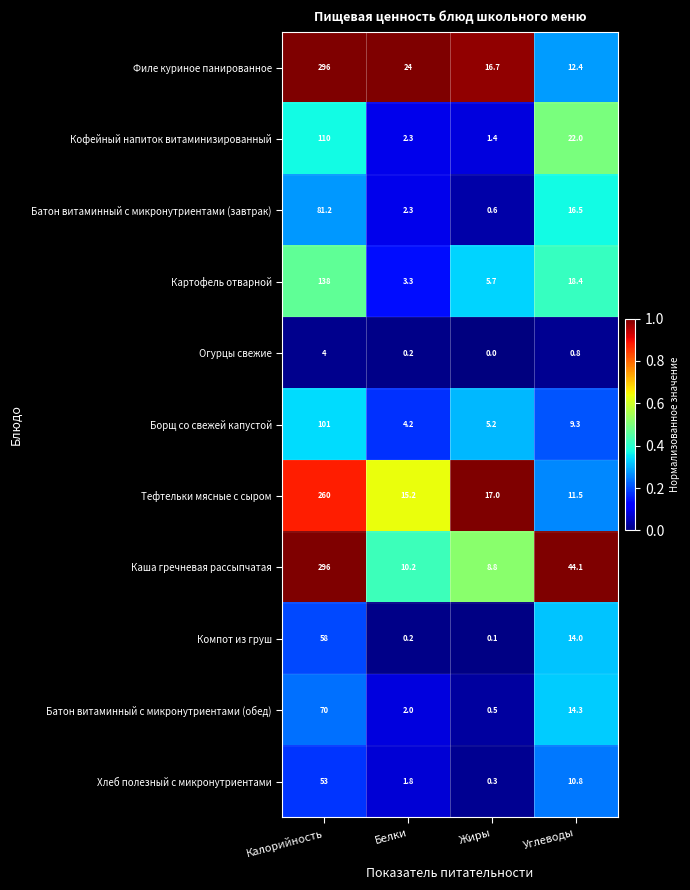

Which category has the highest value in the Батон витаминный с микронутриентами (обед) series?

Калорийность